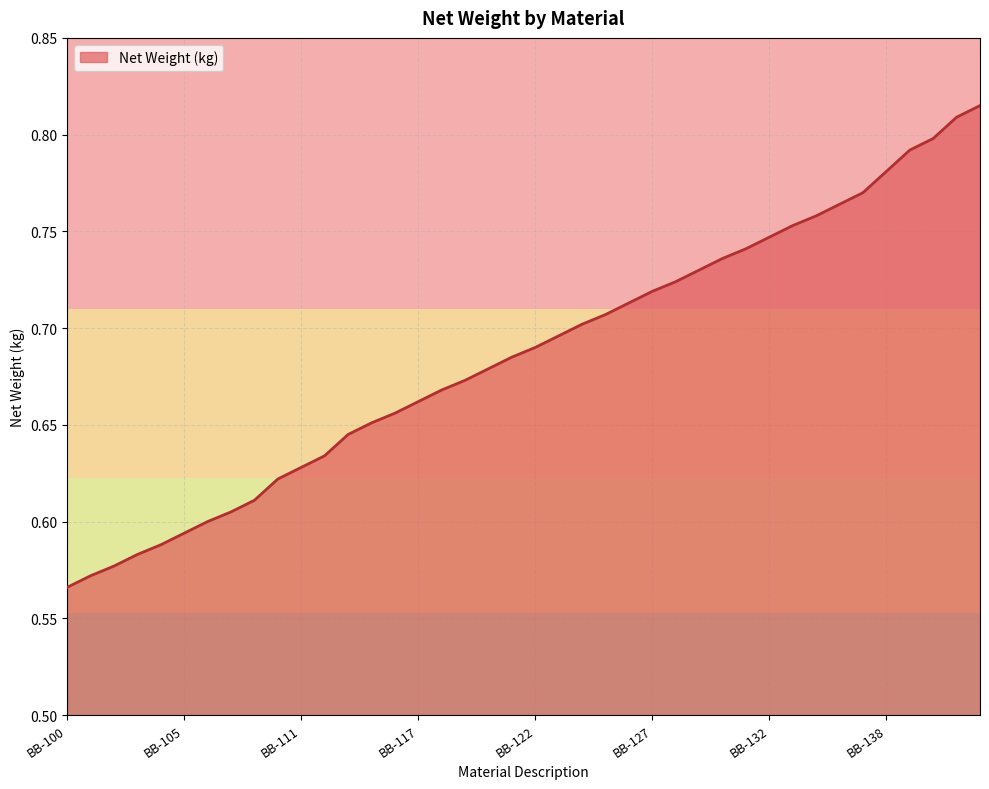

Does the chart display data point markers on the line(s)?

No